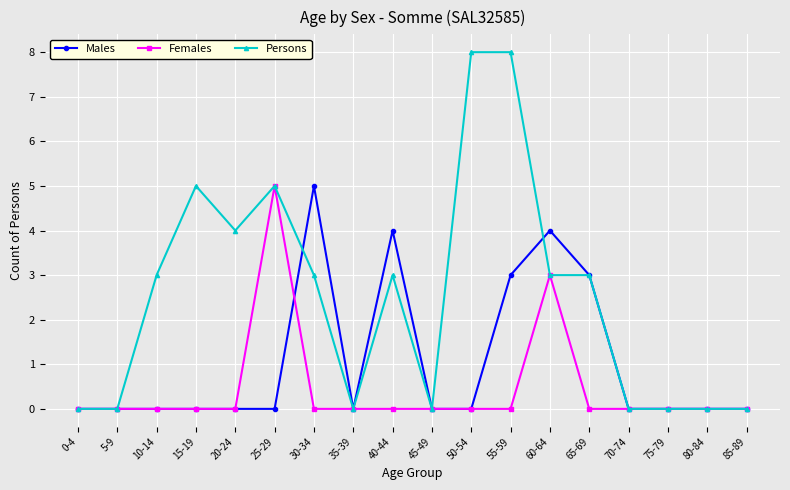

How many lines are shown in the chart?

3